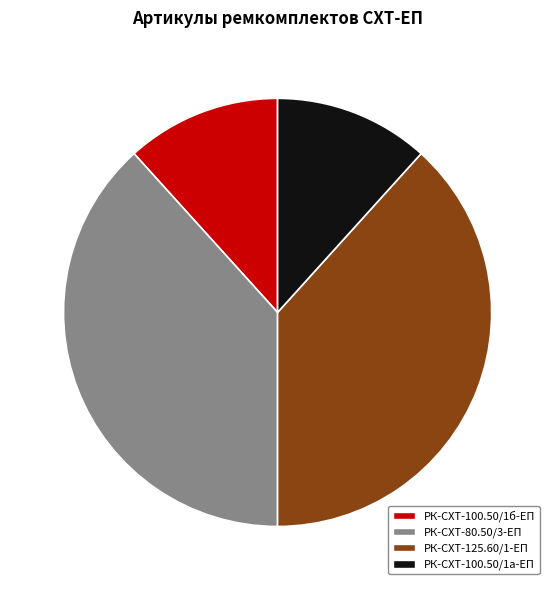

Approximately how many times larger is the value at РК-СХТ-100.50/1б-ЕП compared to РК-СХТ-100.50/1а-ЕП?

1.0